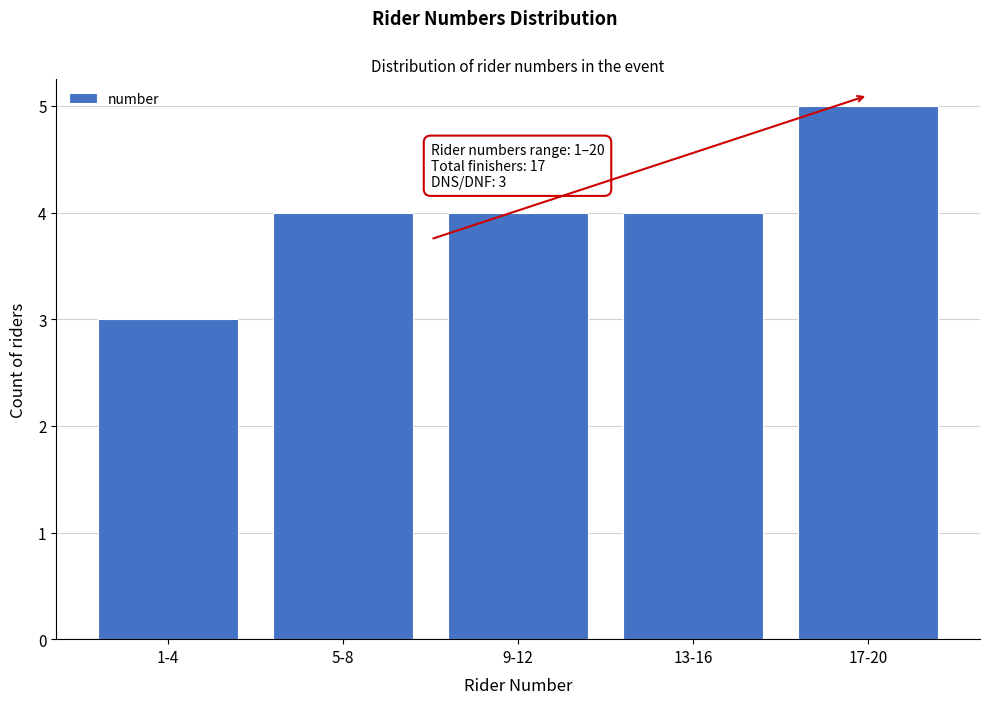

Reading left to right, list all the values displayed in this chart.

3	4	4	4	5